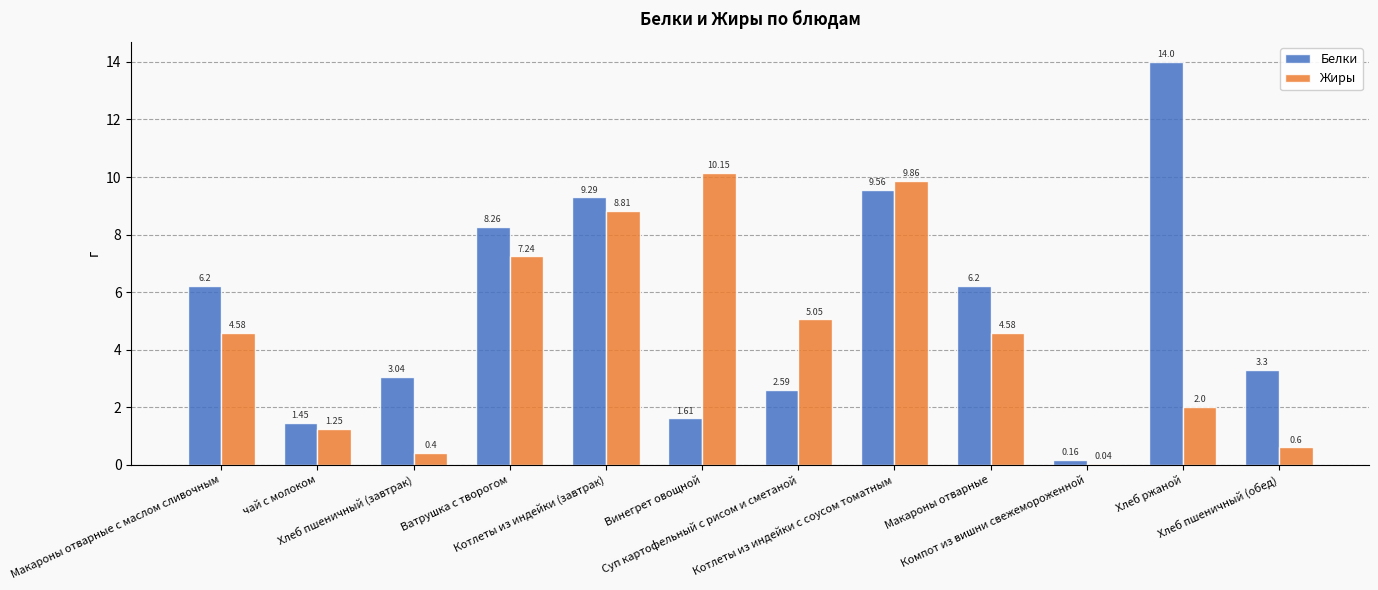

Which series has the largest total across all categories?

Белки